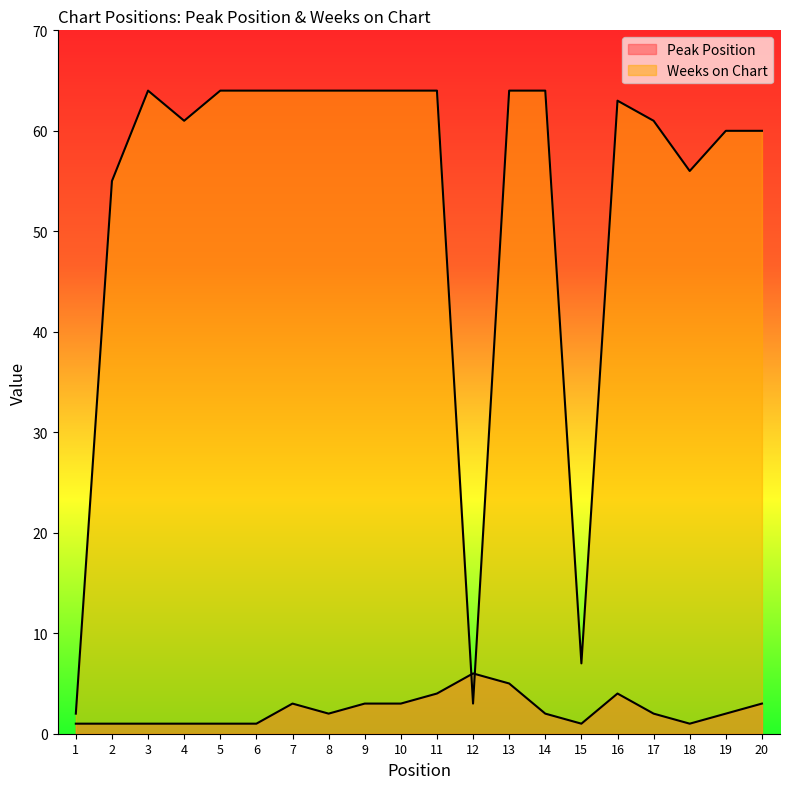

True or false: Peak Position and Weeks on Chart cross at least once.

True